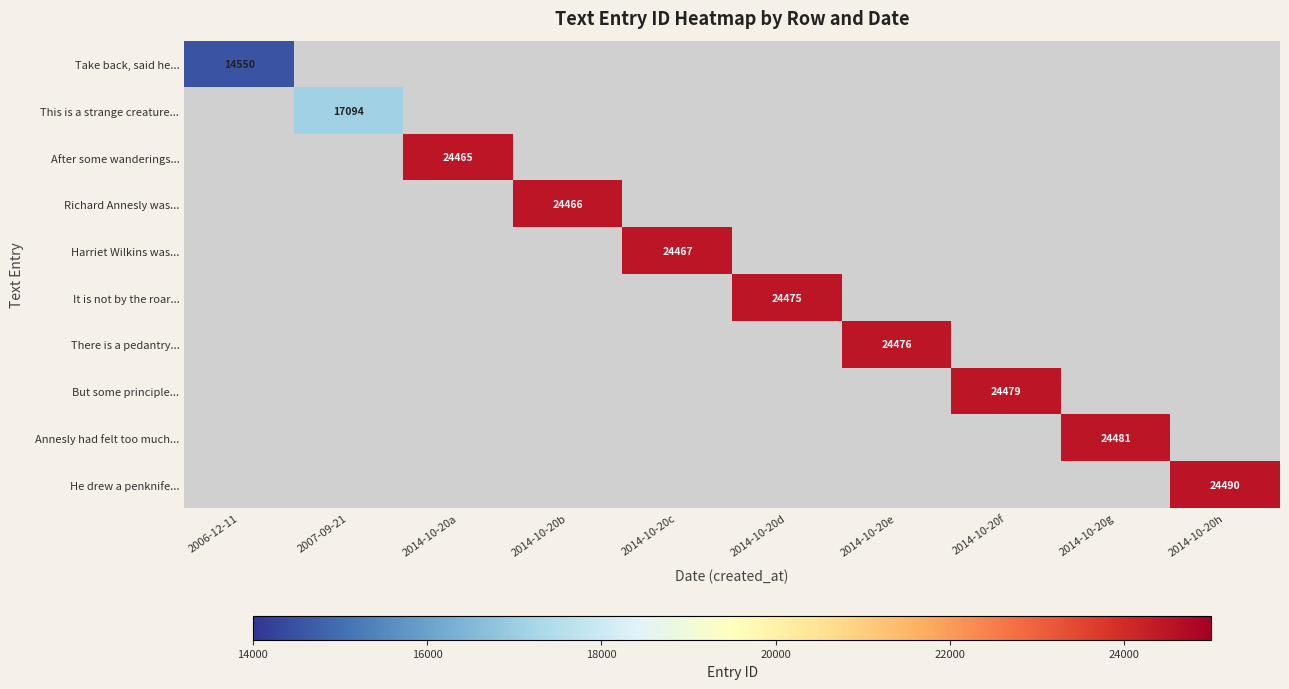

How many values in He drew a penknife... are above zero?

1